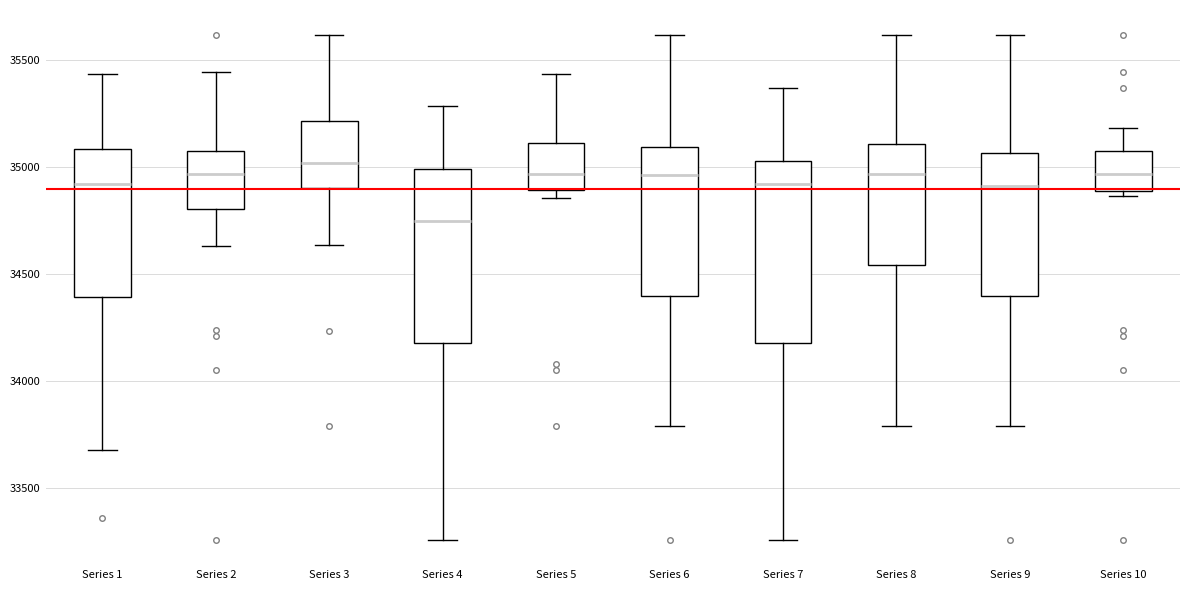

Reading left to right, read every box against the y-axis: the position of its median line, the range the box covers, and the ends of its whiskers. The values are not printed on the chart, so give them approximately, as read against the axis.

Series 1: median 34900, box 34400 to 35100, whiskers 33700 to 35450
Series 2: median 34950, box 34800 to 35100, whiskers 34650 to 35450
Series 3: median 35000, box 34900 to 35200, whiskers 34650 to 35600
Series 4: median 34750, box 34200 to 35000, whiskers 33250 to 35300
Series 5: median 34950, box 34900 to 35100, whiskers 34850 to 35450
Series 6: median 34950, box 34400 to 35100, whiskers 33800 to 35600
Series 7: median 34900, box 34200 to 35050, whiskers 33250 to 35350
Series 8: median 34950, box 34550 to 35100, whiskers 33800 to 35600
Series 9: median 34900, box 34400 to 35050, whiskers 33800 to 35600
Series 10: median 34950, box 34900 to 35100, whiskers 34850 to 35200